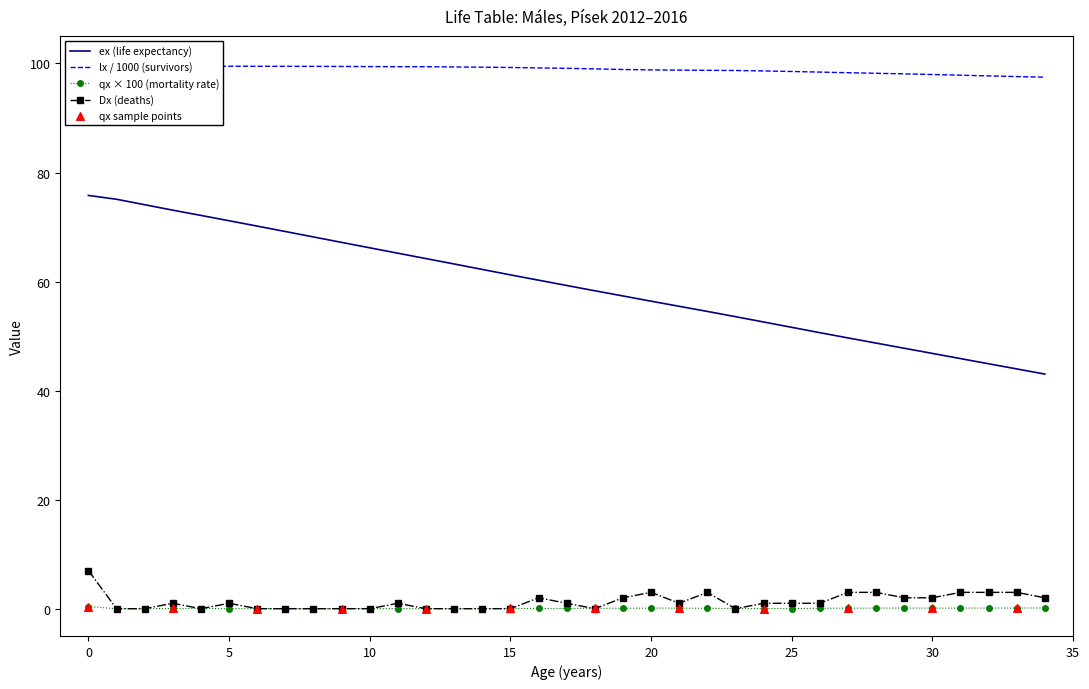

At how many categories does at least one series exceed 46?

35